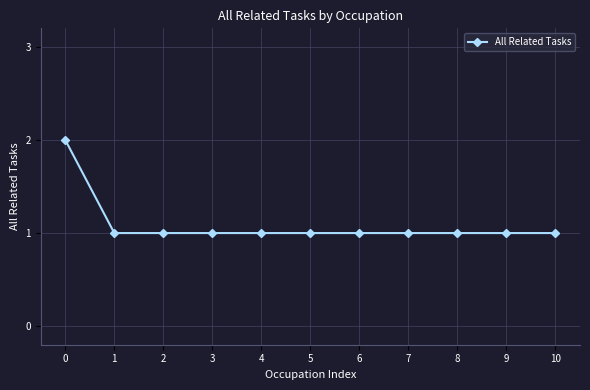

How many values are between 1 and 2?

11